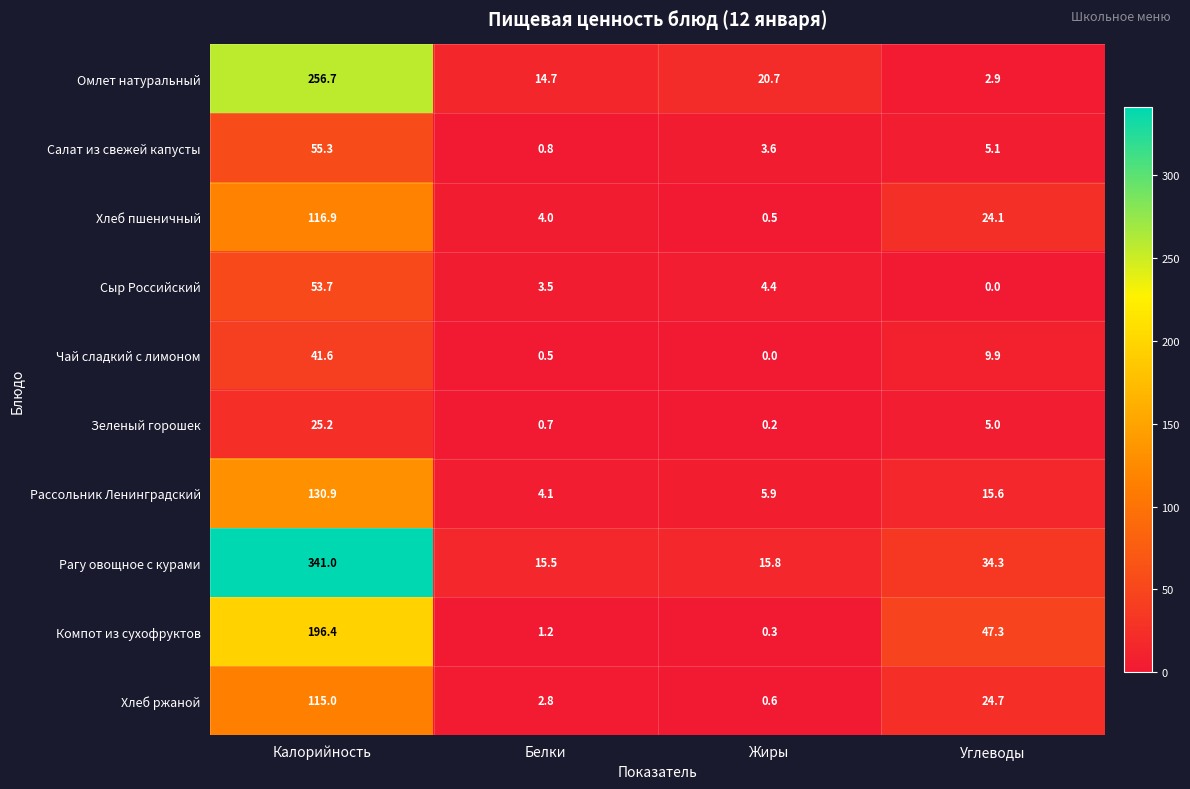

What is the sum of all Салат из свежей капусты values?

64.8